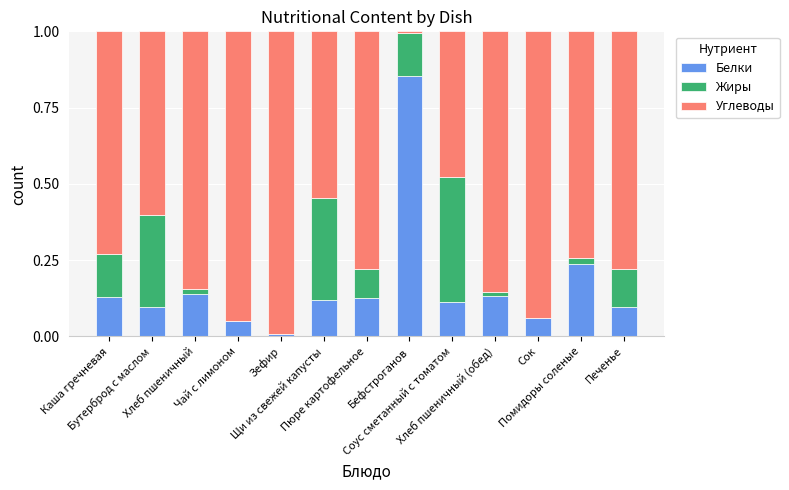

How many data points does each series have?

13